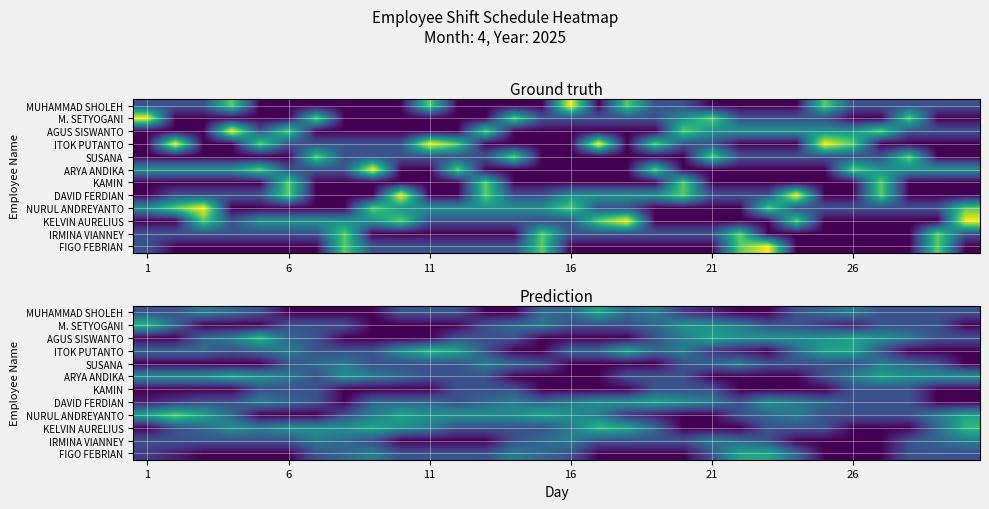

What is the difference between the highest and lowest values at 19?

2.0